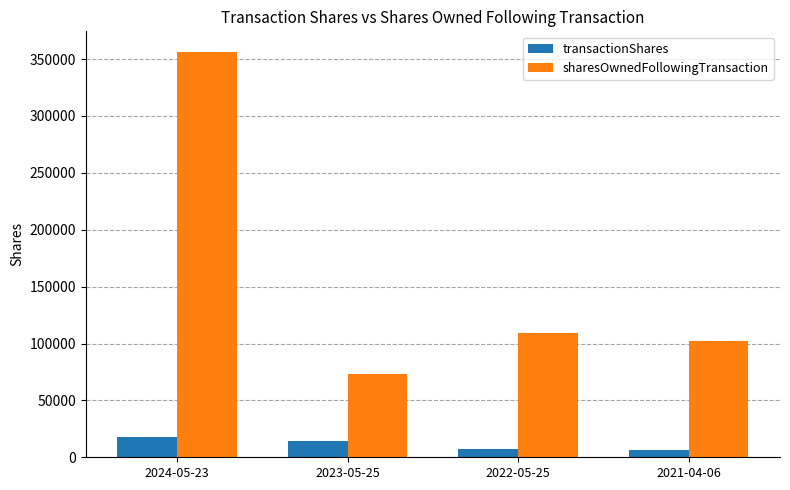

Rank the categories by sharesOwnedFollowingTransaction value from highest to lowest.

2024-05-23, 2022-05-25, 2021-04-06, 2023-05-25